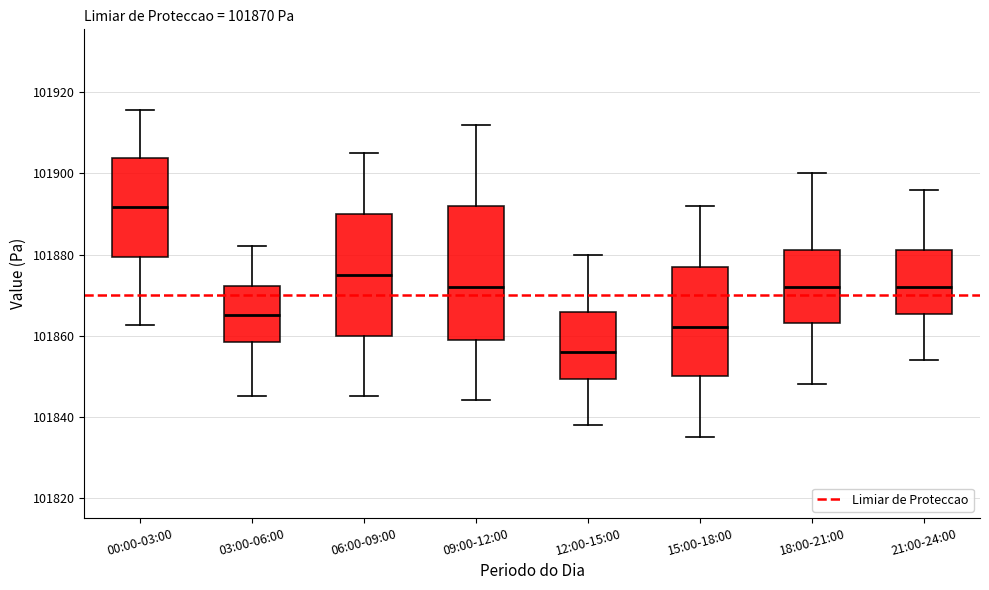

Which box's median line is the lowest?

12:00-15:00